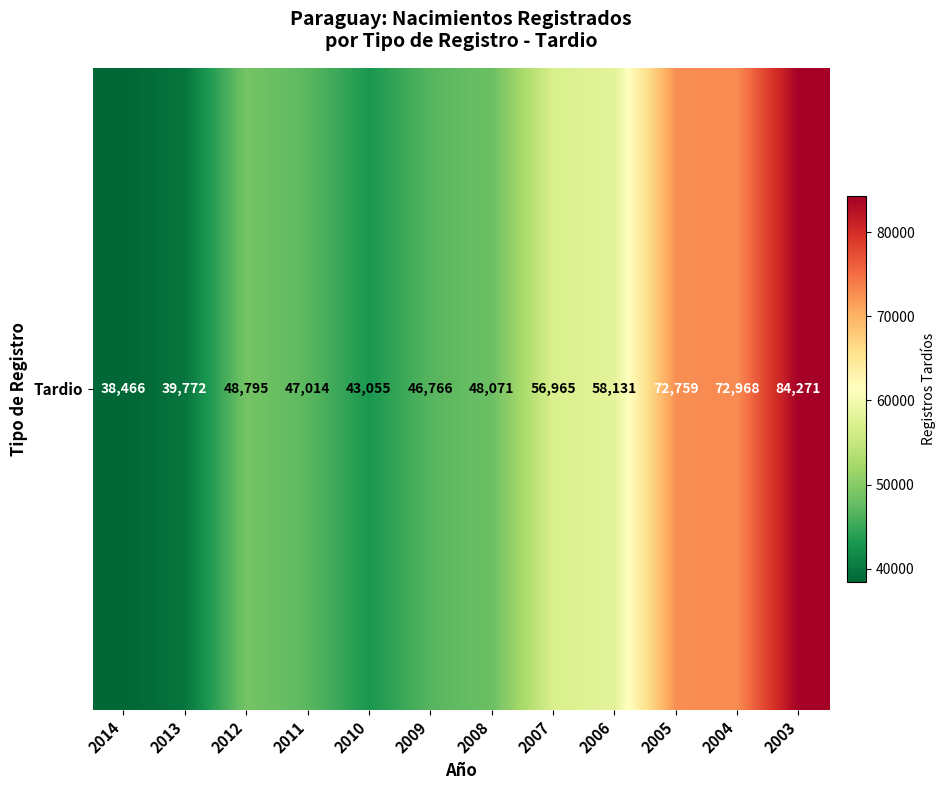

What is the change in value from 2006 to 2005?

+14628